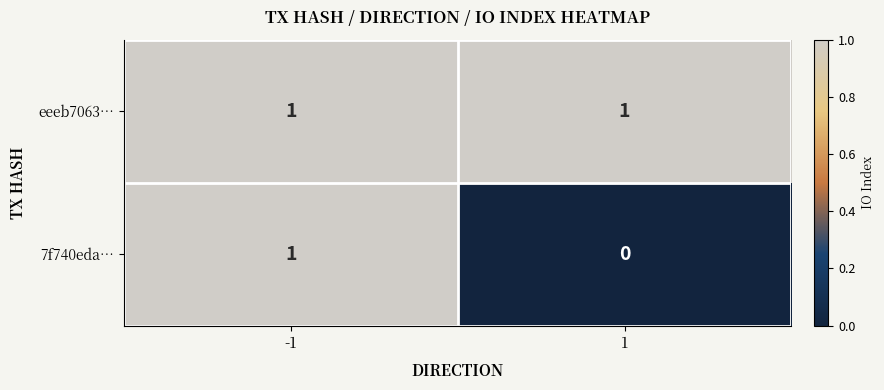

Rank the series at 1 from highest to lowest value.

eeeb7063…, 7f740eda…